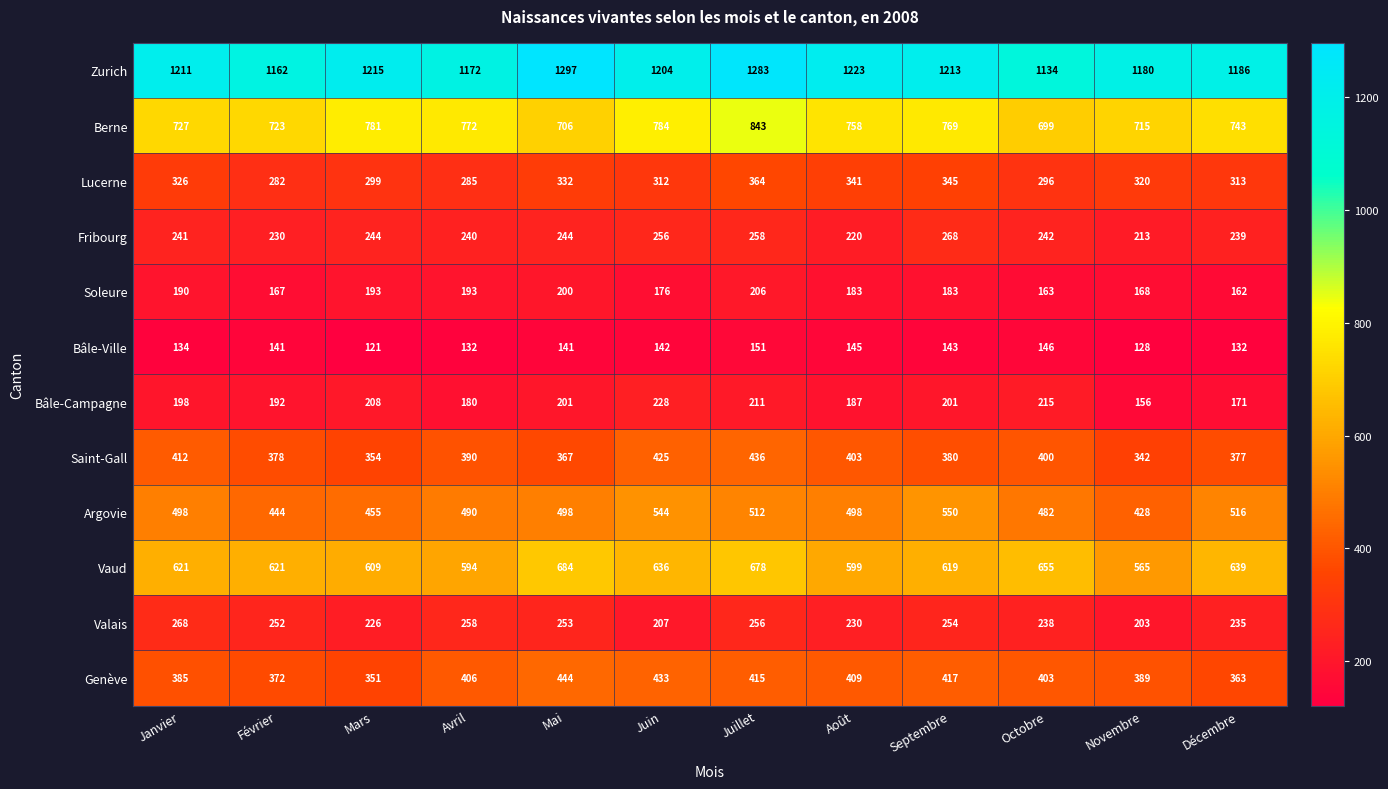

How many series are shown in this chart?

12